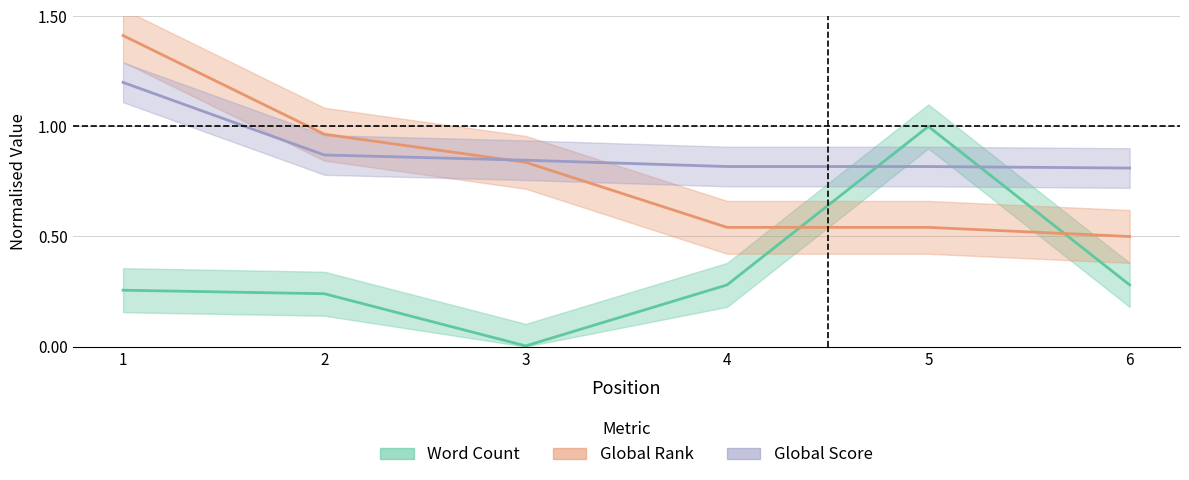

At which label does Global Rank reach its minimum?

6